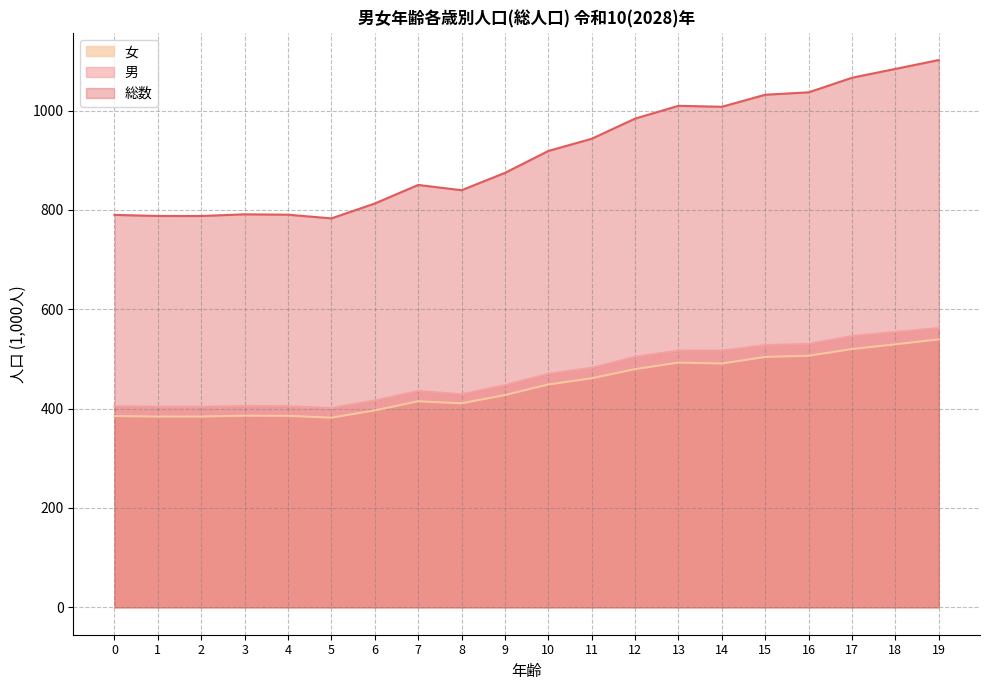

Which category has the highest value across all series?

19